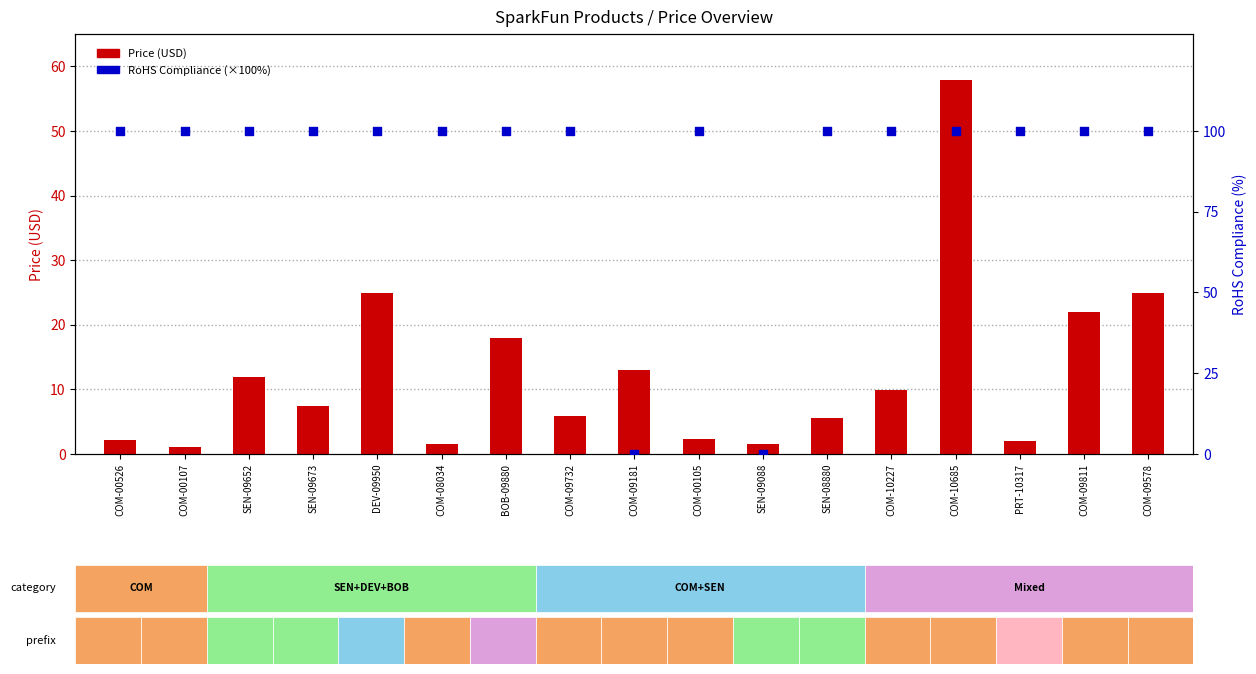

Which series has the largest Y range (max minus min)?

RoHS Compliance